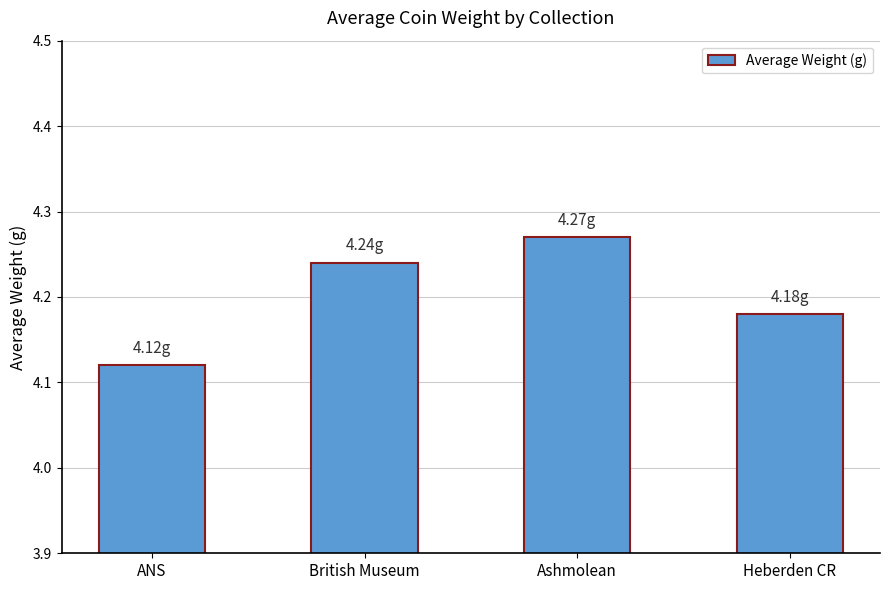

What is the sum of all values?

16.8